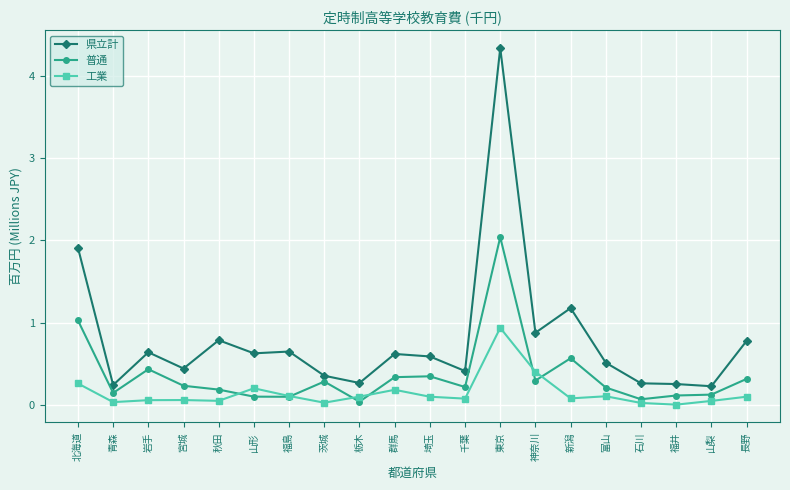

List the series in order of their overall mean, lowest first.

工業, 普通, 県立計